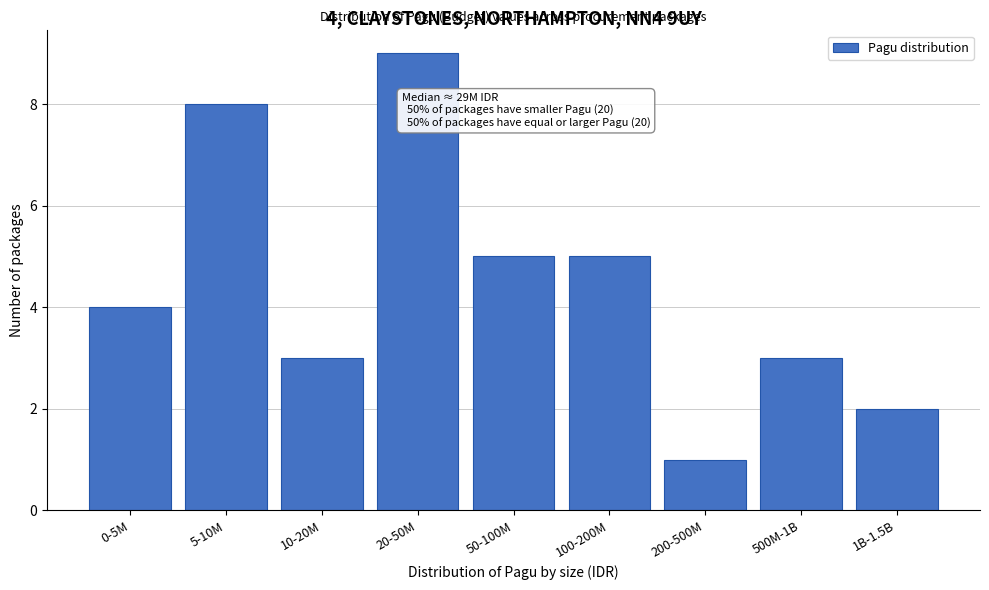

Reading right to left, extract all data points from this chart.

2	3	1	5	5	9	3	8	4